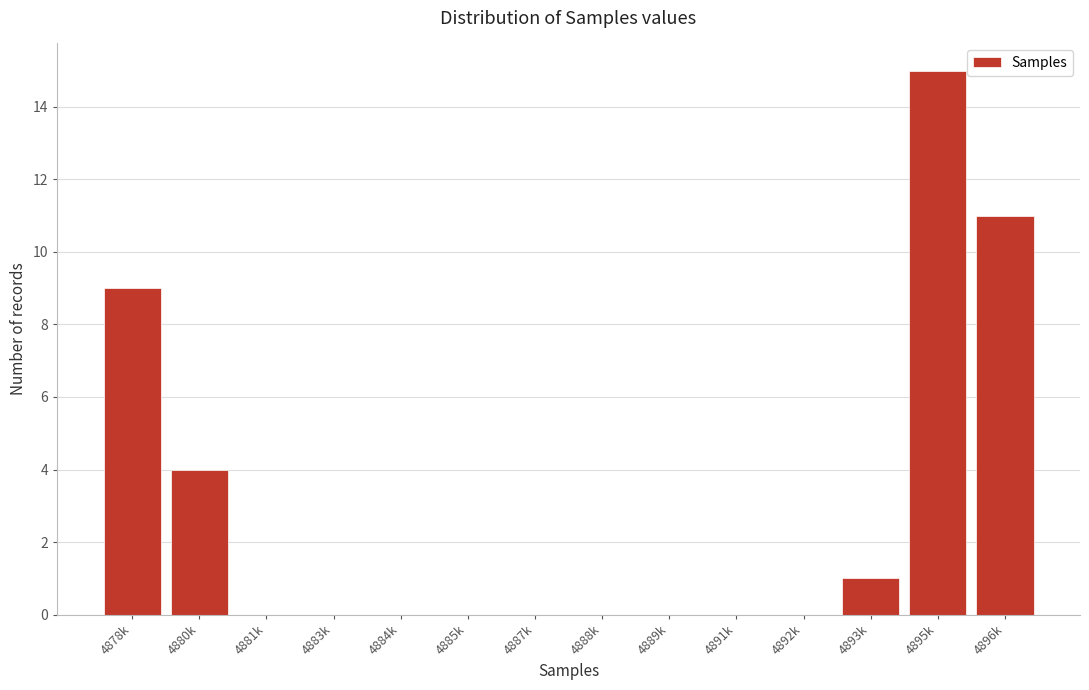

Reading left to right, transcribe all the data shown in this chart.

4878k=9	4880k=4	4881k=0	4883k=0	4884k=0	4885k=0	4887k=0	4888k=0	4889k=0	4891k=0	4892k=0	4893k=1	4895k=15	4896k=11